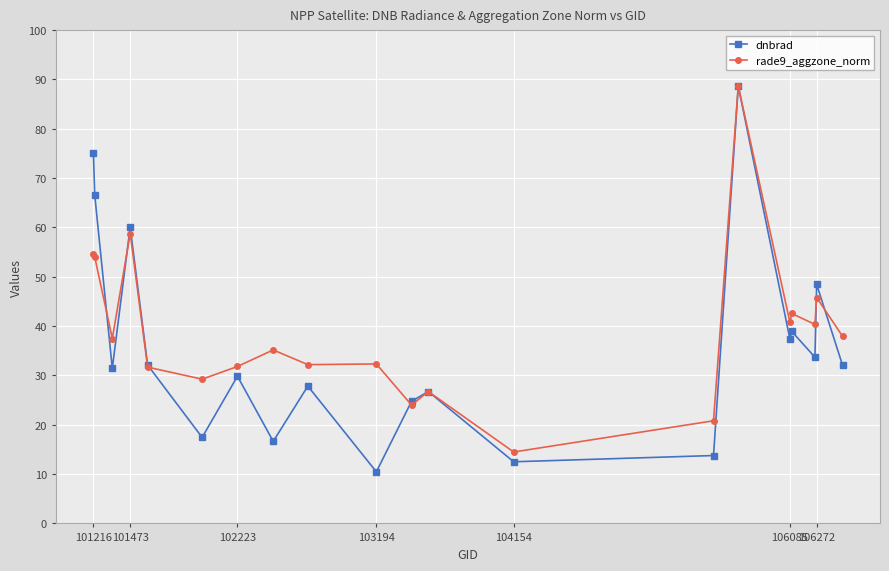

True or false: dnbrad has more than 0 points higher than both neighbors.

True